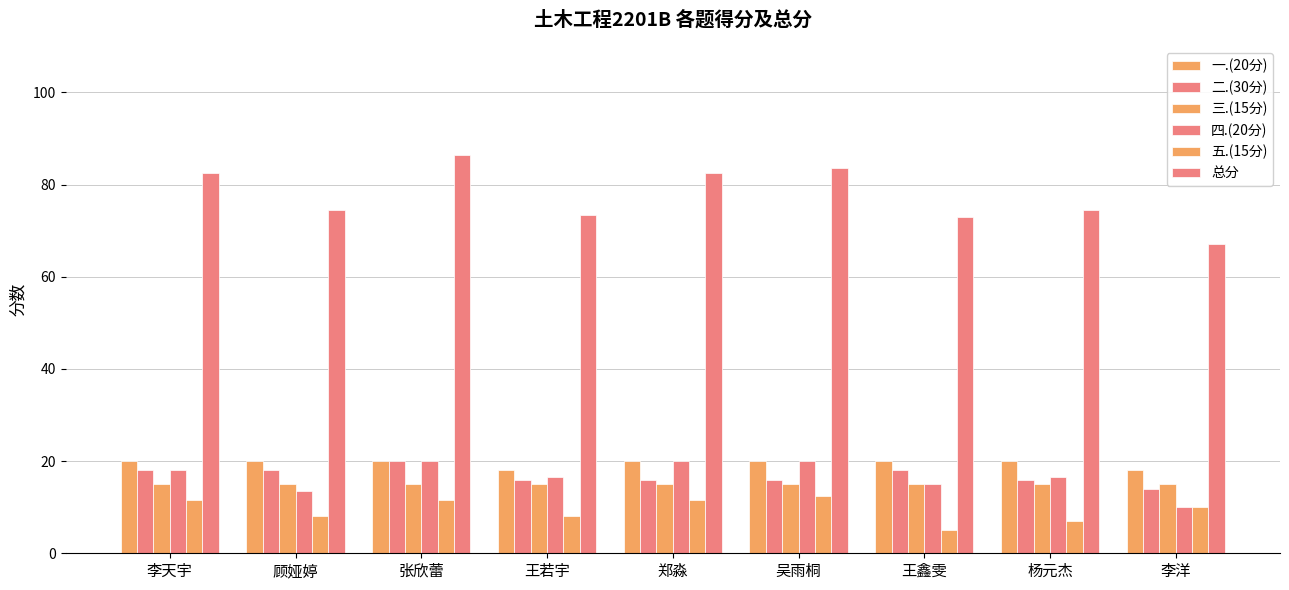

What is the difference between the highest and lowest values at 李天宇?

71.0